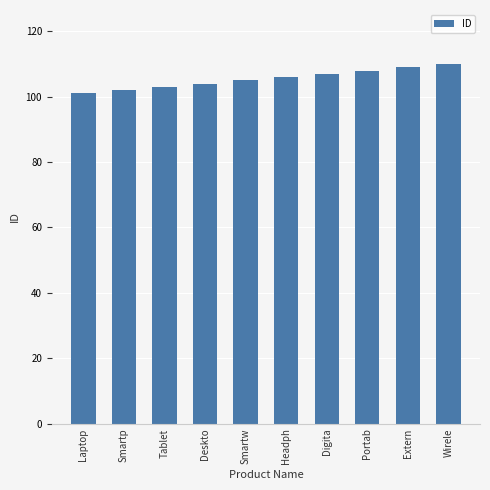

Are the bars grouped side by side (vs. stacked)?

No